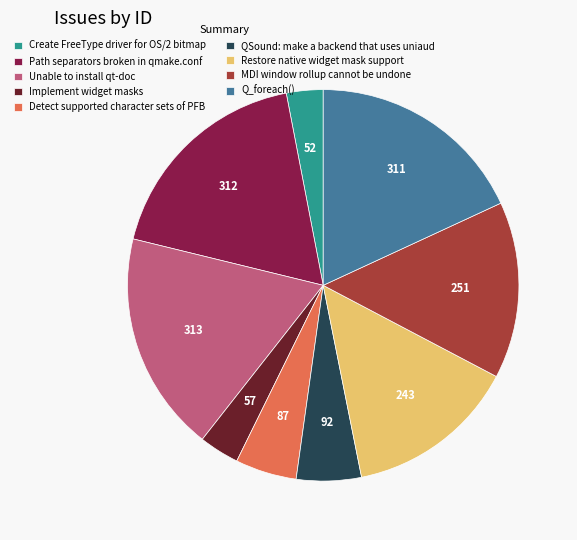

Do Restore native widget mask support and Q_foreach() together represent more than half of the pie?

No